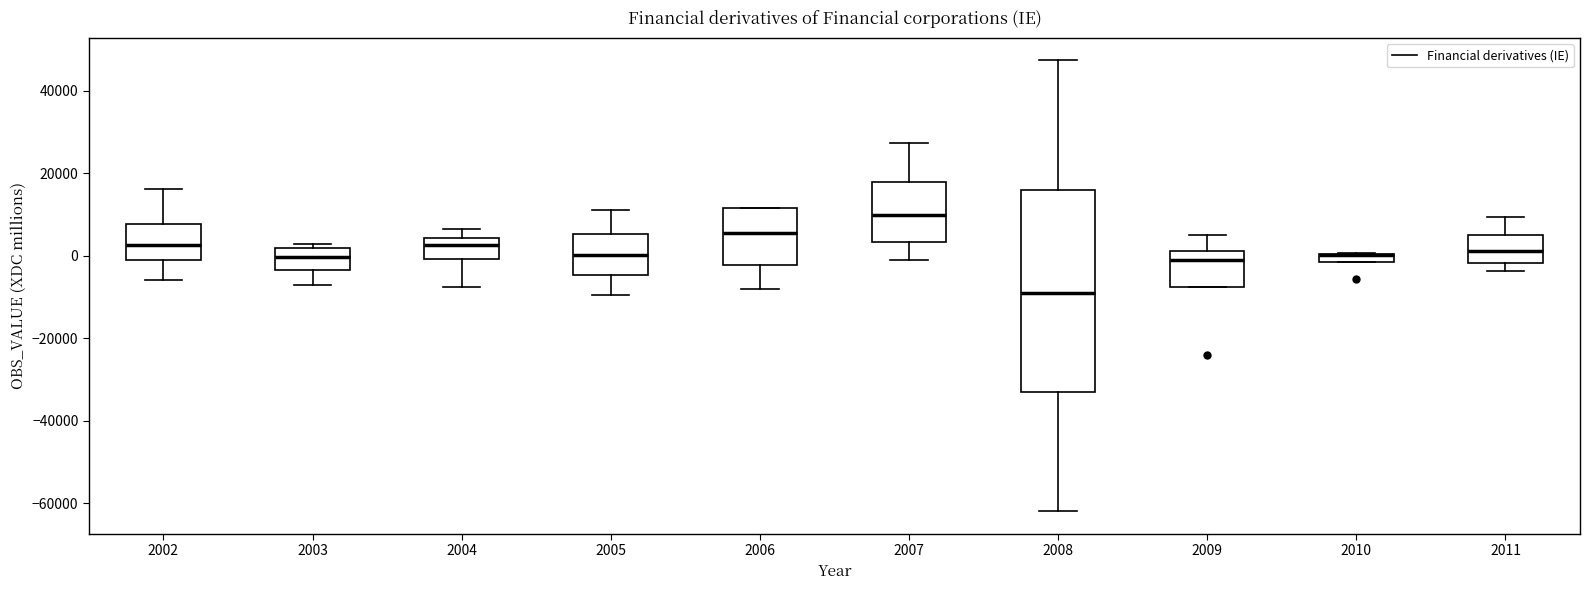

Where does the median line of the box at x = 2003 sit on the y-axis? The values are not printed on the chart, so give them approximately, as read against the axis.

0